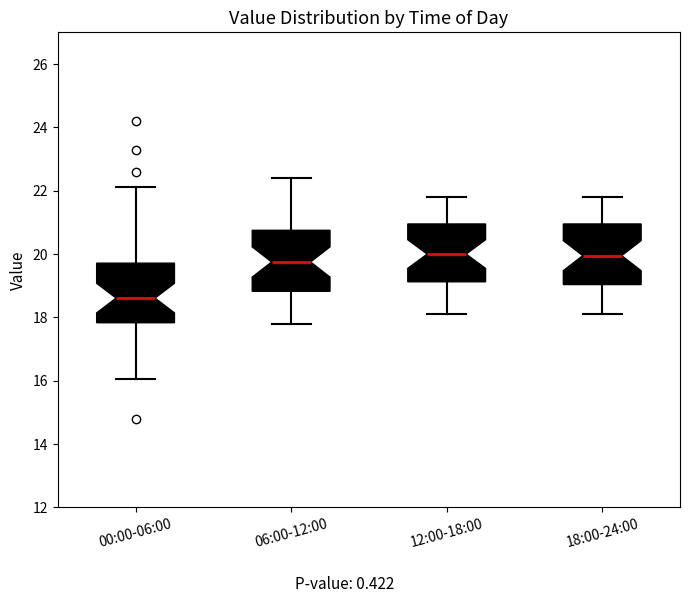

Where is the lower edge of the box for 00:00-06:00 on the y-axis? The values are not printed on the chart, so give them approximately, as read against the axis.

17.8